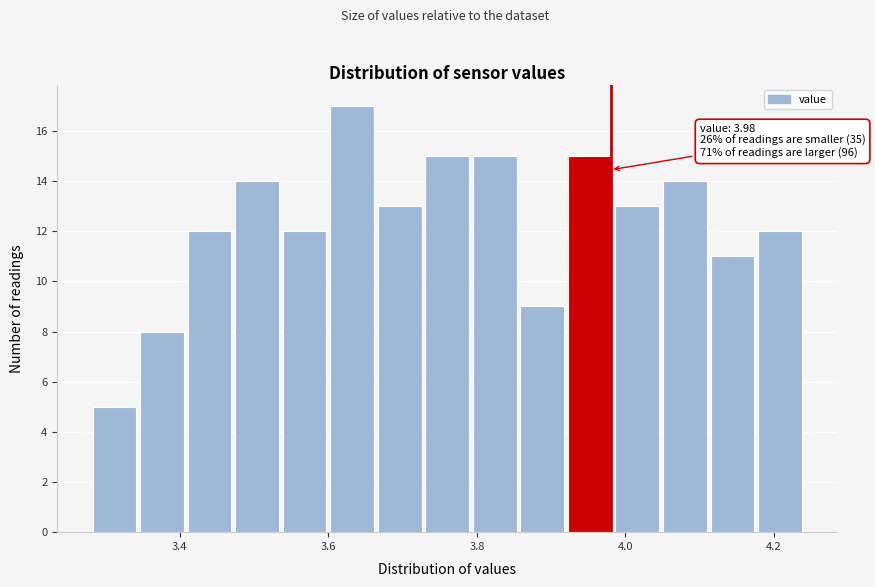

Around what value on the x-axis is the tallest bar? Give the approximate position of its centre, as read against the axis.

3.64